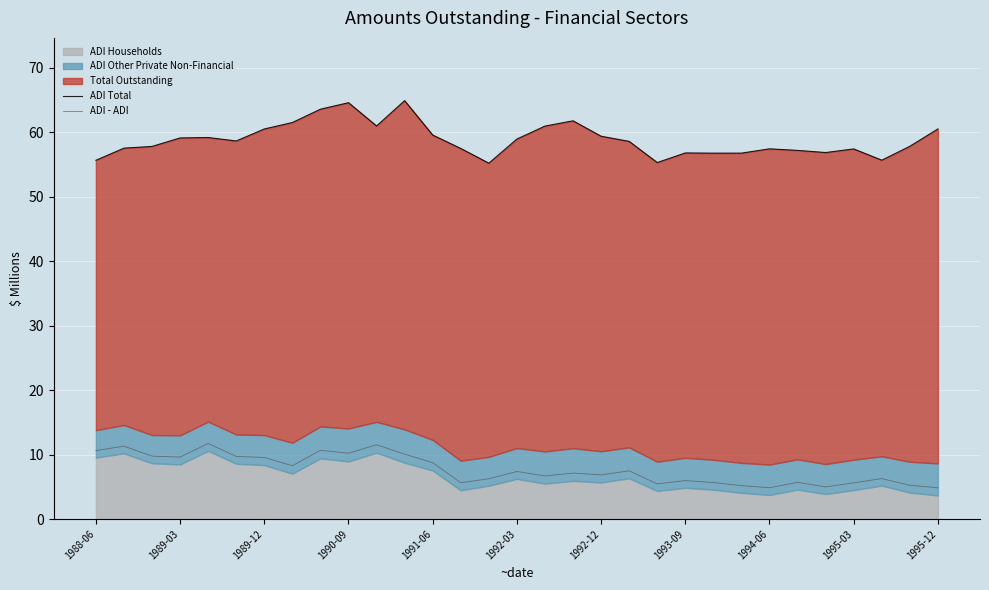

True or false: ADI - ADI has more than 2 interior local peaks.

True